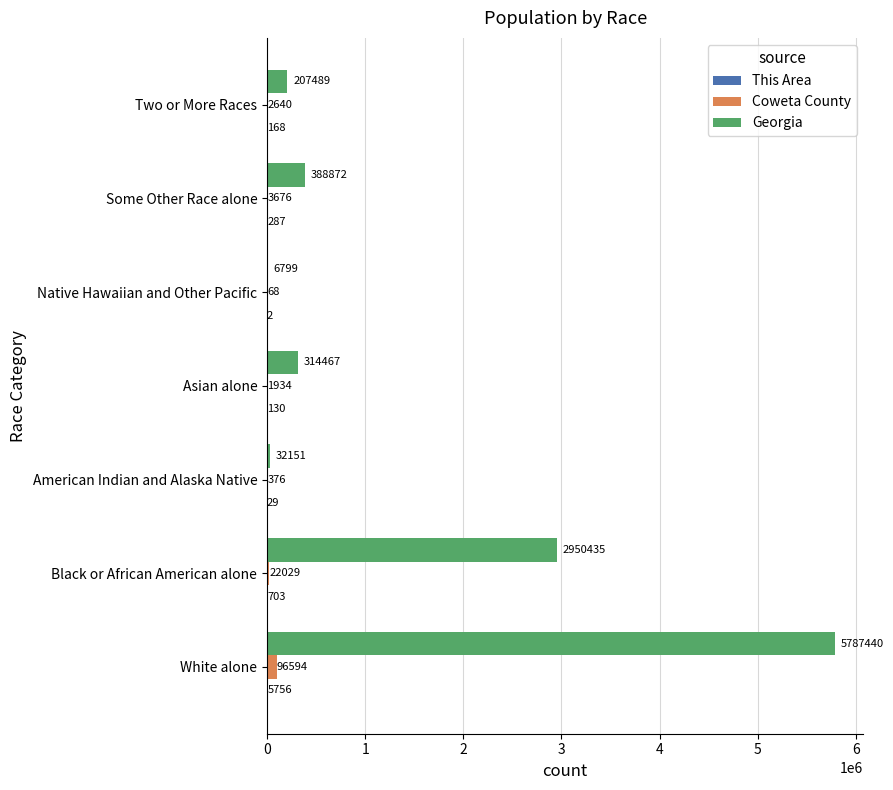

Which series has the widest spread of values?

Georgia